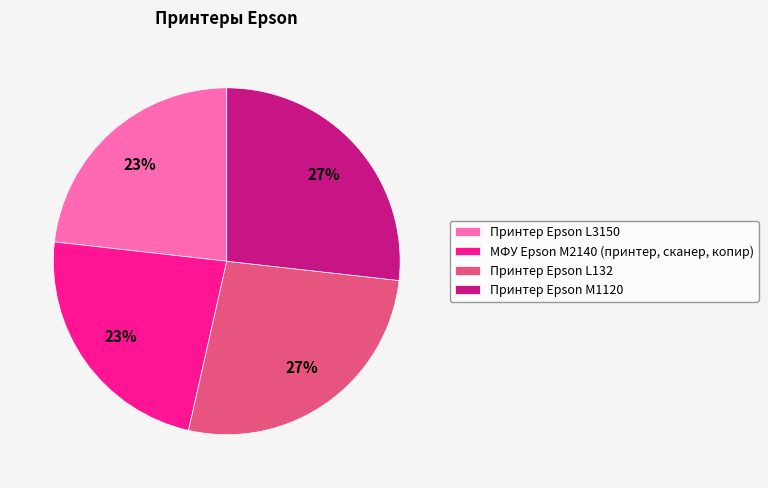

Do Принтер Epson L132 and Принтер Epson M1120 together represent more than half of the pie?

Yes